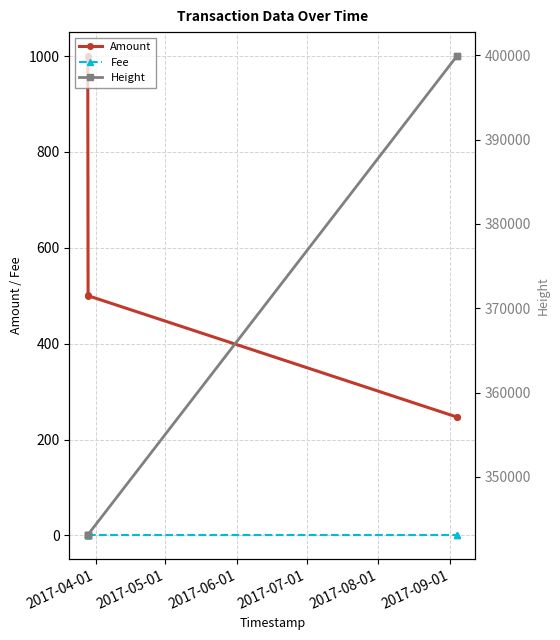

Is this an area chart (filled region under the line)?

No